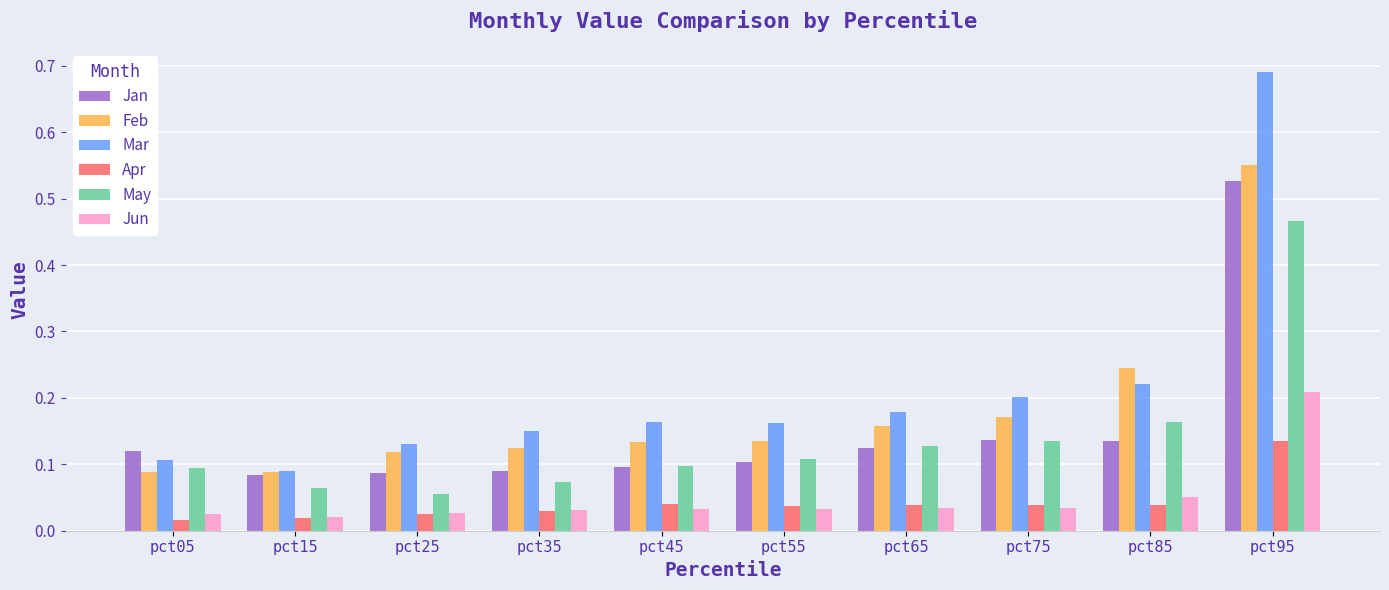

How many series are shown in this chart?

6